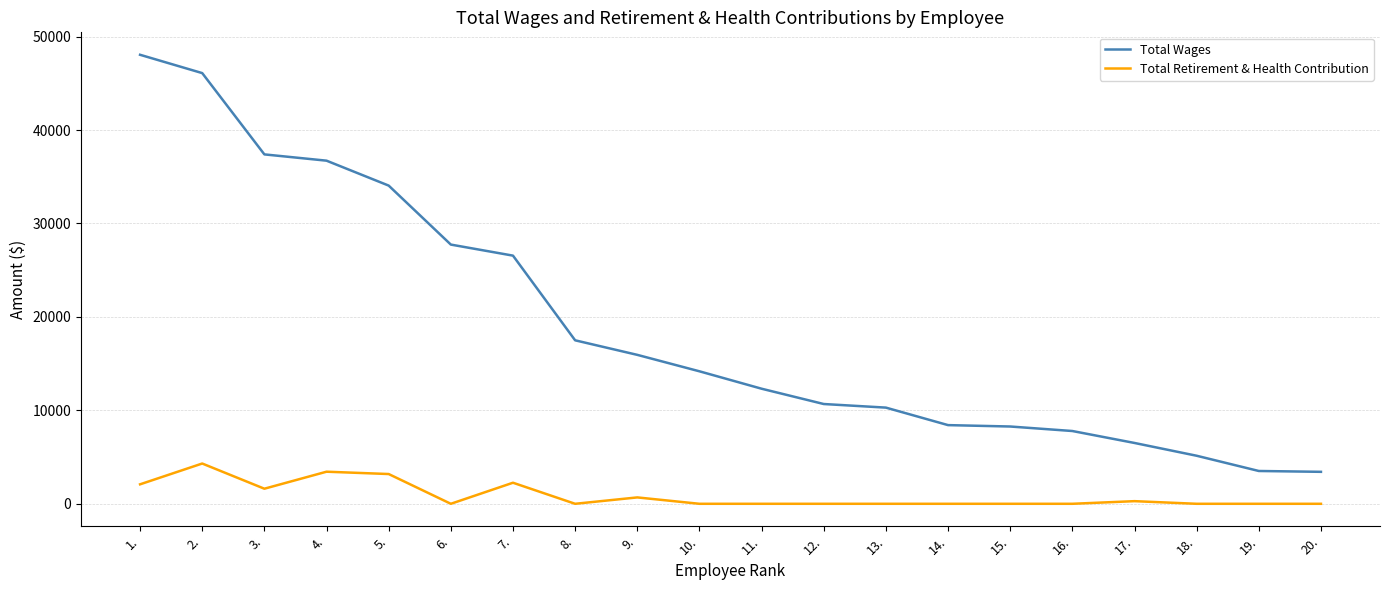

Which label corresponds to the largest value in the chart?

1.